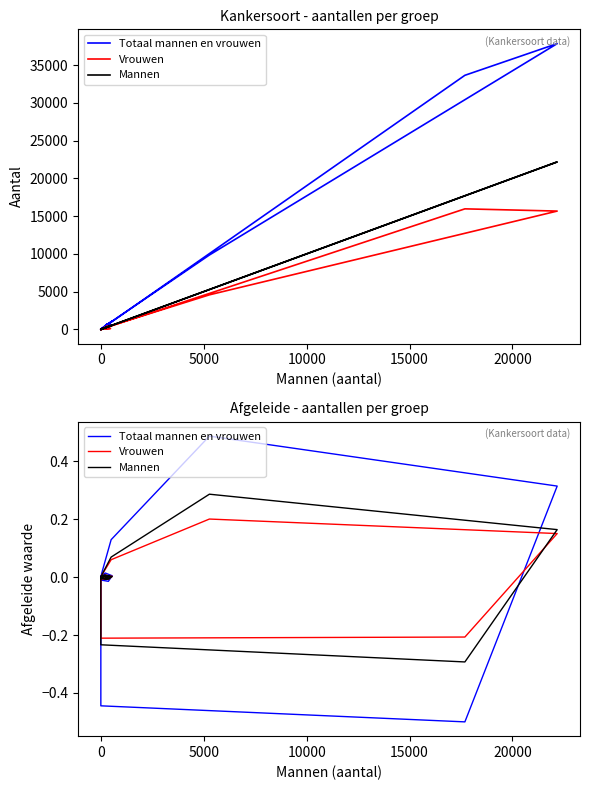

True or false: Totaal mannen en vrouwen has more than 0 interior local peaks.

True